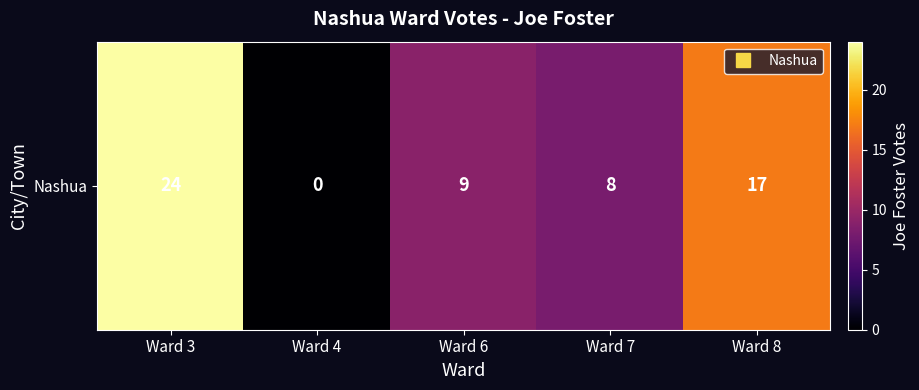

How many data points are above 9?

2